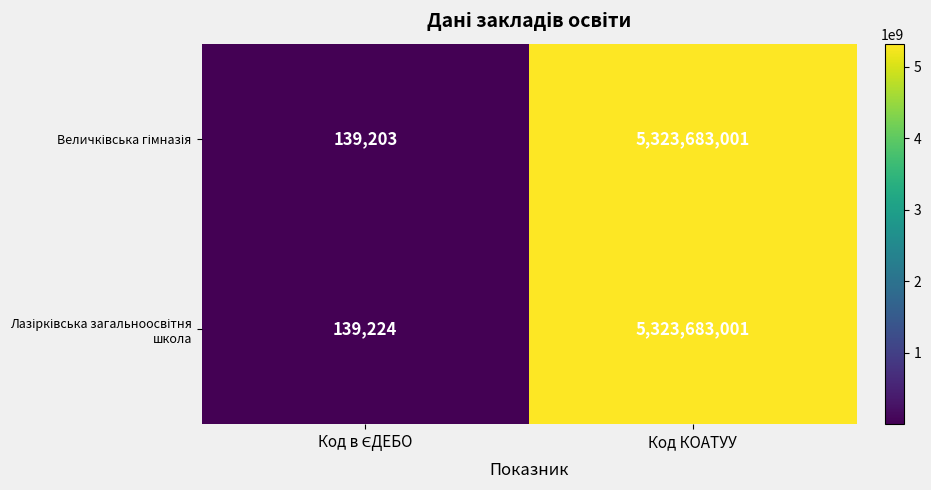

At which category is the sum across all series the highest?

Код КОАТУУ